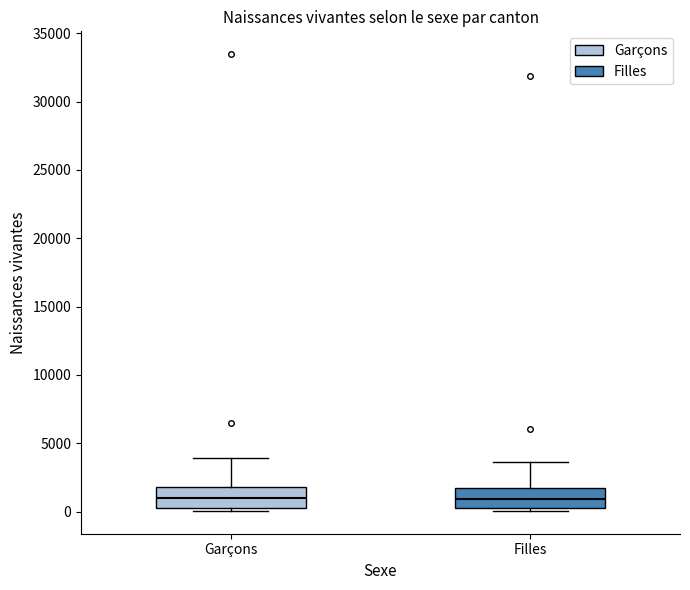

Where is the upper edge of the box for Garçons on the y-axis? The values are not printed on the chart, so give them approximately, as read against the axis.

2000